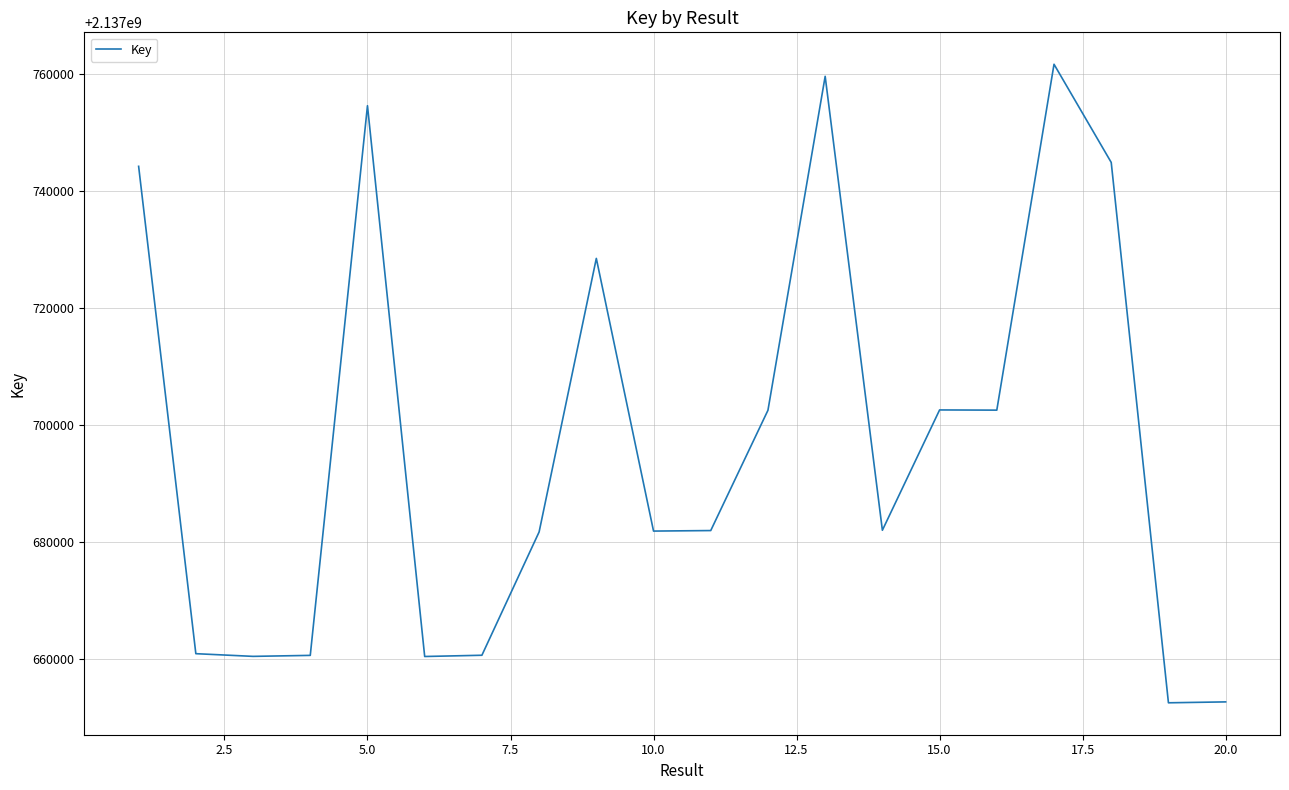

What is the minimum value shown in the chart?

2137652435